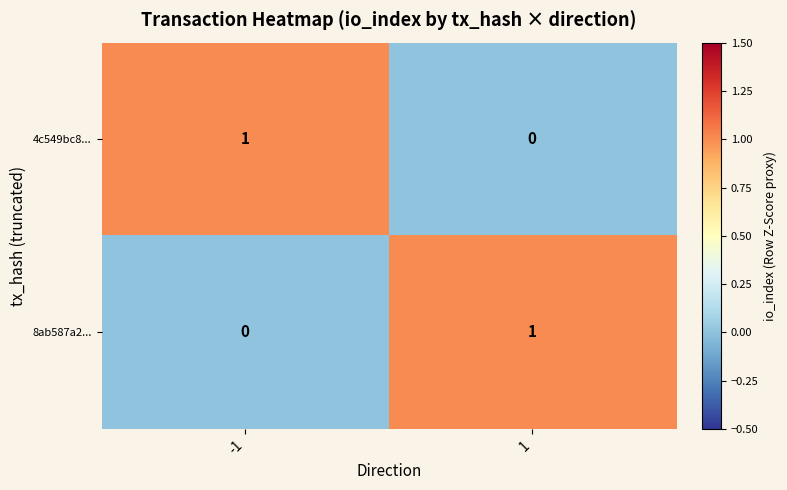

Is the value of 4c549bc8... at -1 greater than the value of 8ab587a2... at -1?

Yes